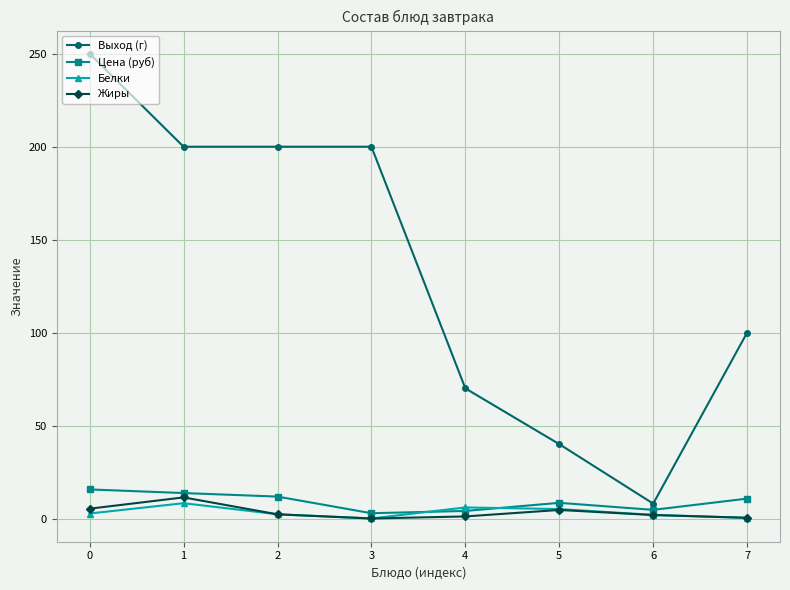

True or false: Цена (руб) and Жиры intersect in this chart.

False